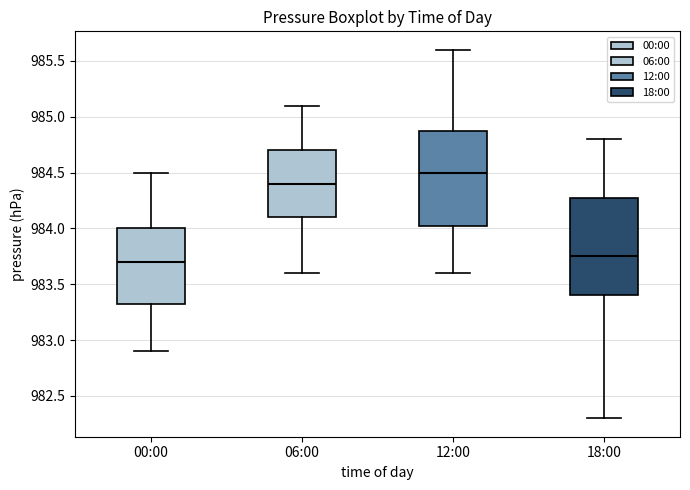

Reading left to right, transcribe this box plot: for each box, give where its median line is, the range the box spans, and where its two whiskers end, as read against the y-axis. The values are not printed on the chart, so give them approximately, as read against the axis.

00:00: median 983.70, box 983.35 to 984.00, whiskers 982.90 to 984.50
06:00: median 984.40, box 984.10 to 984.70, whiskers 983.60 to 985.10
12:00: median 984.50, box 984.05 to 984.90, whiskers 983.60 to 985.60
18:00: median 983.75, box 983.40 to 984.30, whiskers 982.30 to 984.80